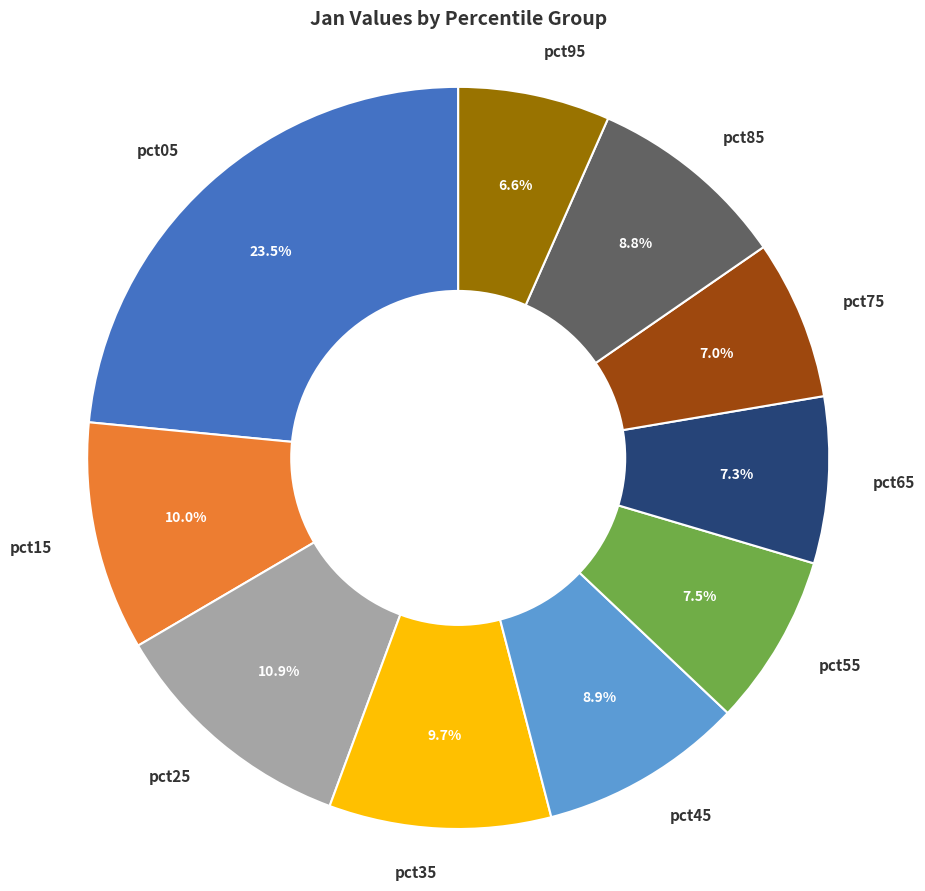

Which has a higher value, pct25 or pct55?

pct25